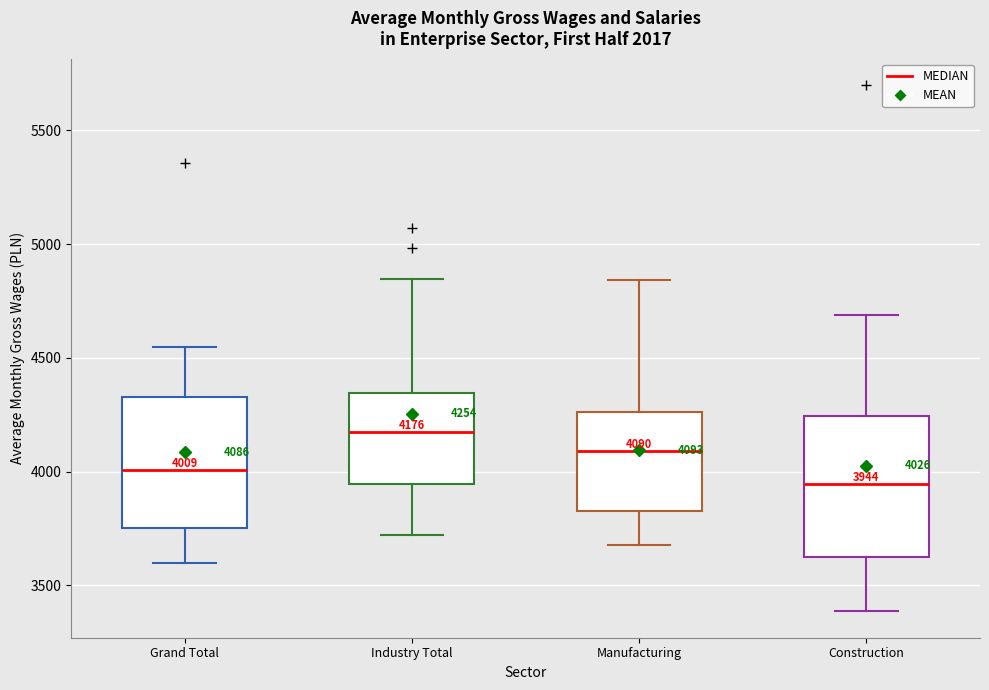

Which box's median line is the highest?

Industry Total